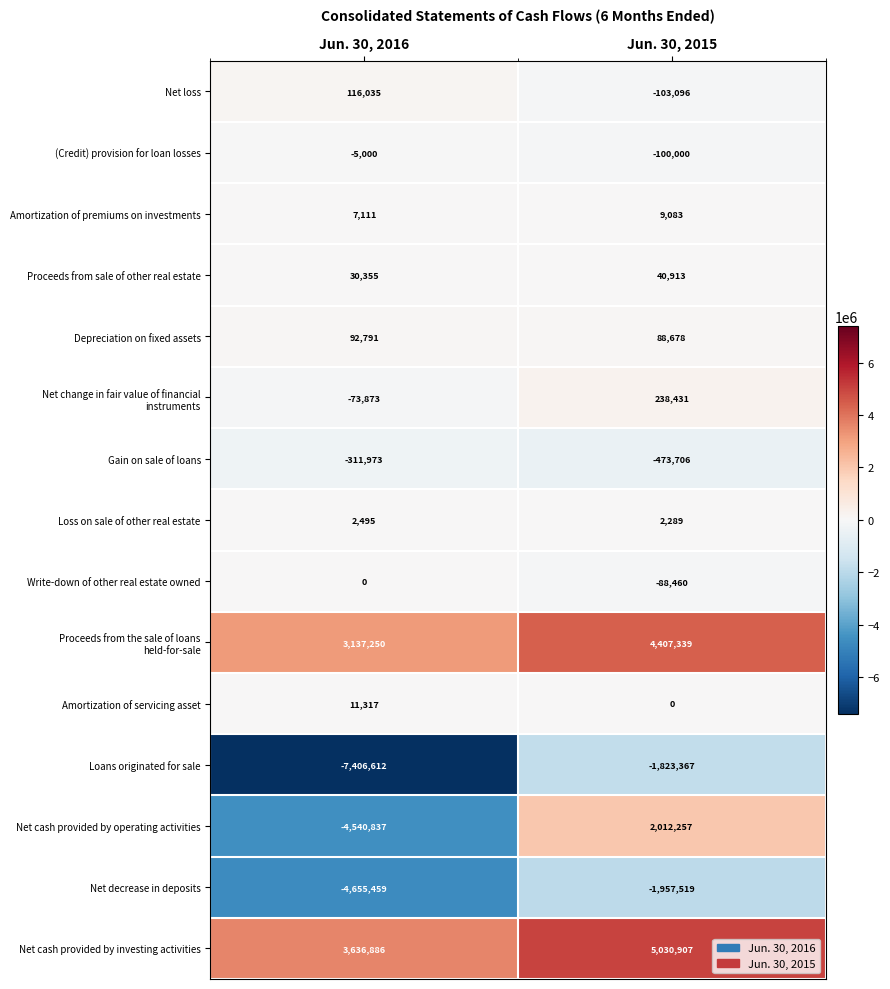

Which series has the largest total across all categories?

Net cash provided by investing activities